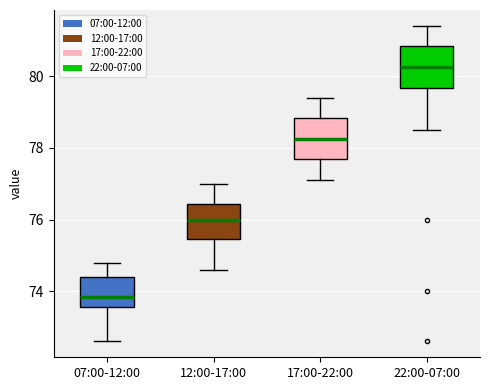

Reading left to right, read every box against the y-axis: the position of its median line, the range the box covers, and the ends of its whiskers. The values are not printed on the chart, so give them approximately, as read against the axis.

07:00-12:00: median 73.8, box 73.6 to 74.4, whiskers 72.6 to 74.8
12:00-17:00: median 76.0, box 75.4 to 76.4, whiskers 74.6 to 77.0
17:00-22:00: median 78.2, box 77.6 to 78.8, whiskers 77.2 to 79.4
22:00-07:00: median 80.2, box 79.6 to 80.8, whiskers 78.6 to 81.4